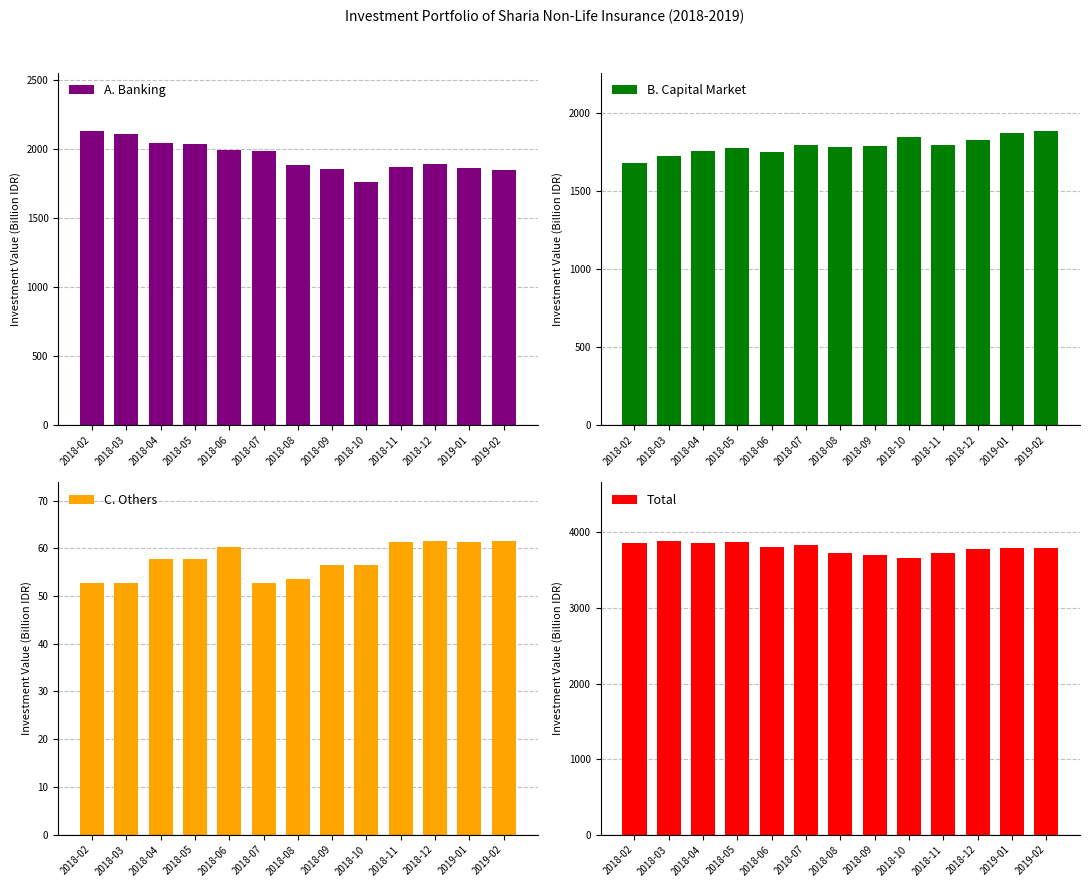

What is the value of the C. Others bar at the 13th from the left?

61.5